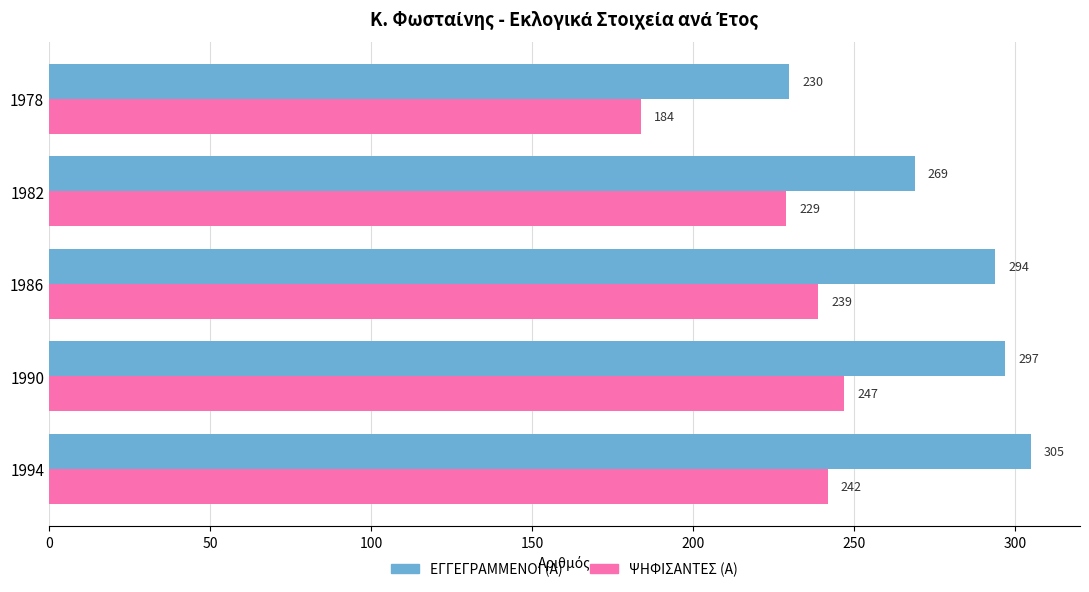

The value of ΕΓΓΕΓΡΑΜΜΕΝΟΙ (Α) at 1978 is 230. True or false?

True